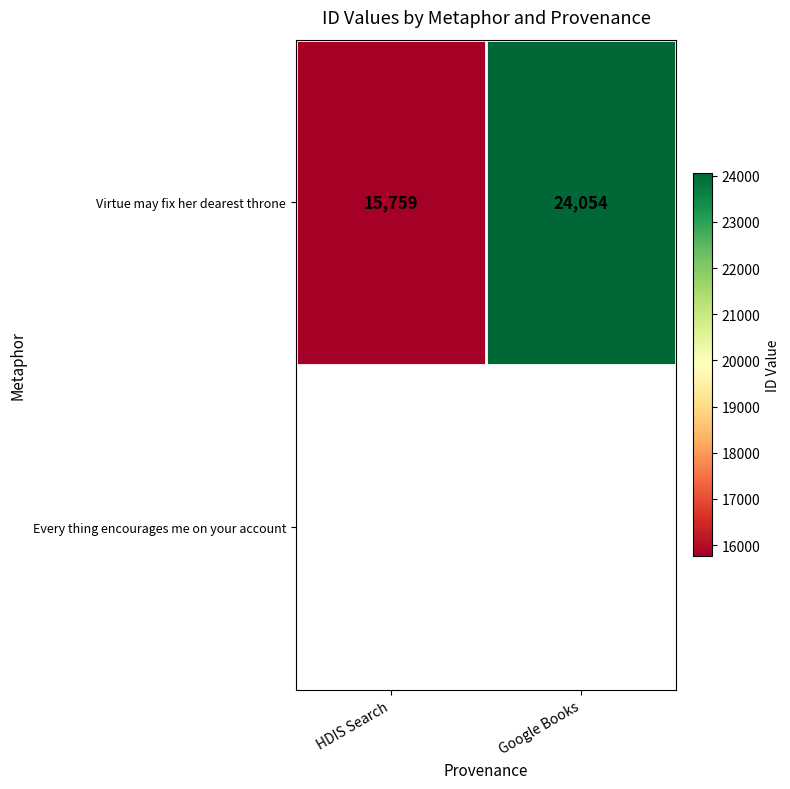

The value at Google Books is 24054. True or false?

True